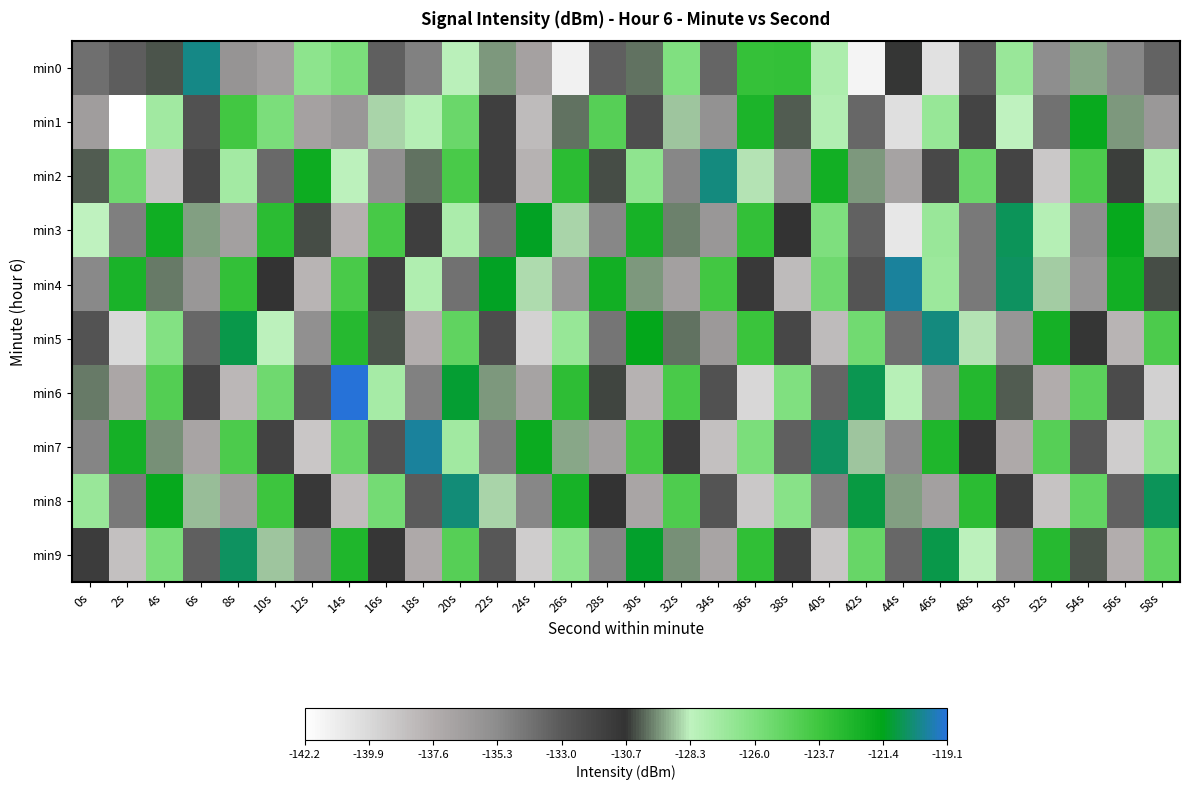

Which has a higher value, 24s or 22s?

22s